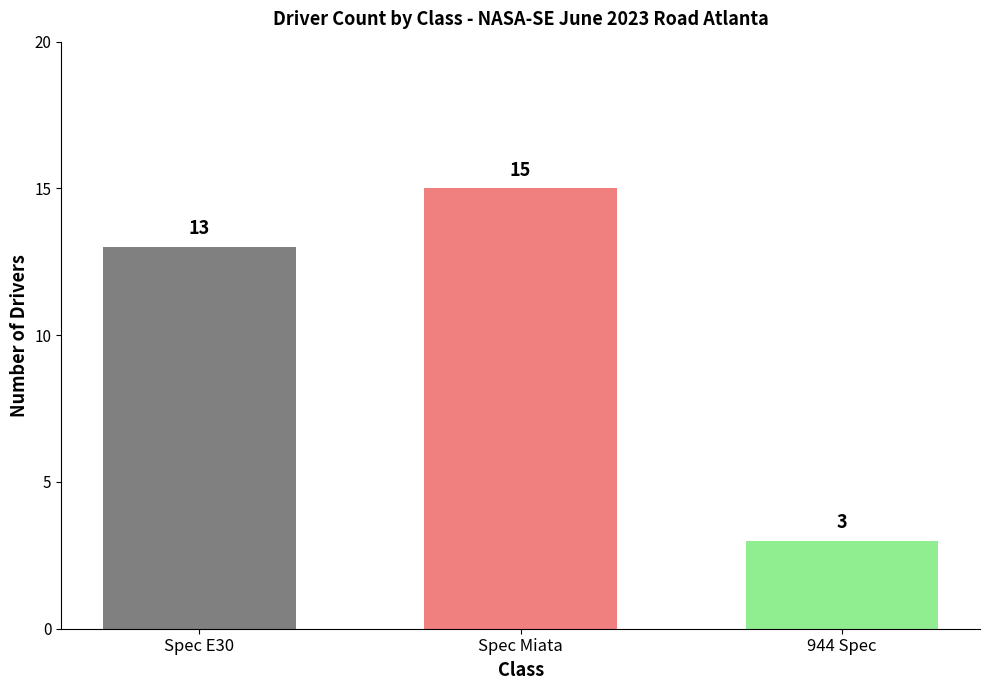

Which category has the highest value across all series?

Spec Miata